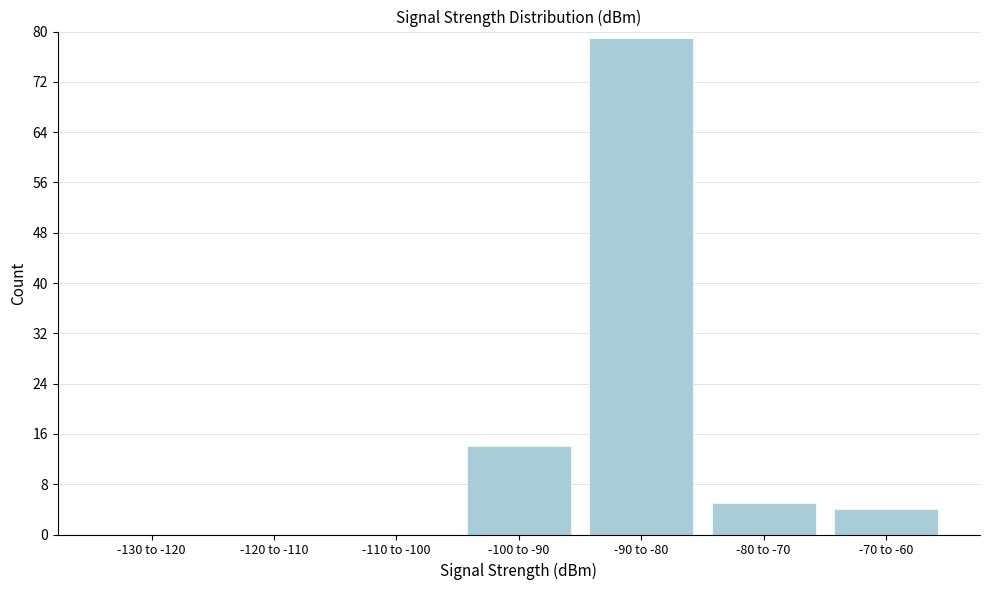

Reading left to right, transcribe all the data shown in this chart.

-130 to -120=0	-120 to -110=0	-110 to -100=0	-100 to -90=14	-90 to -80=79	-80 to -70=5	-70 to -60=4